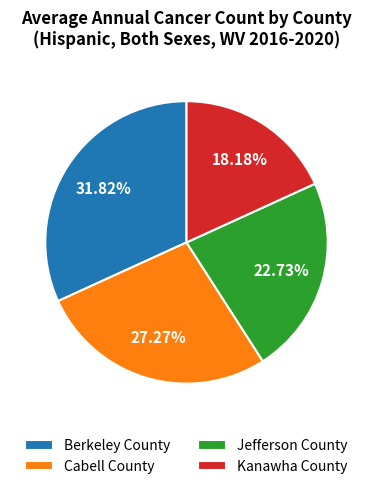

Count the number of slices in the pie.

4